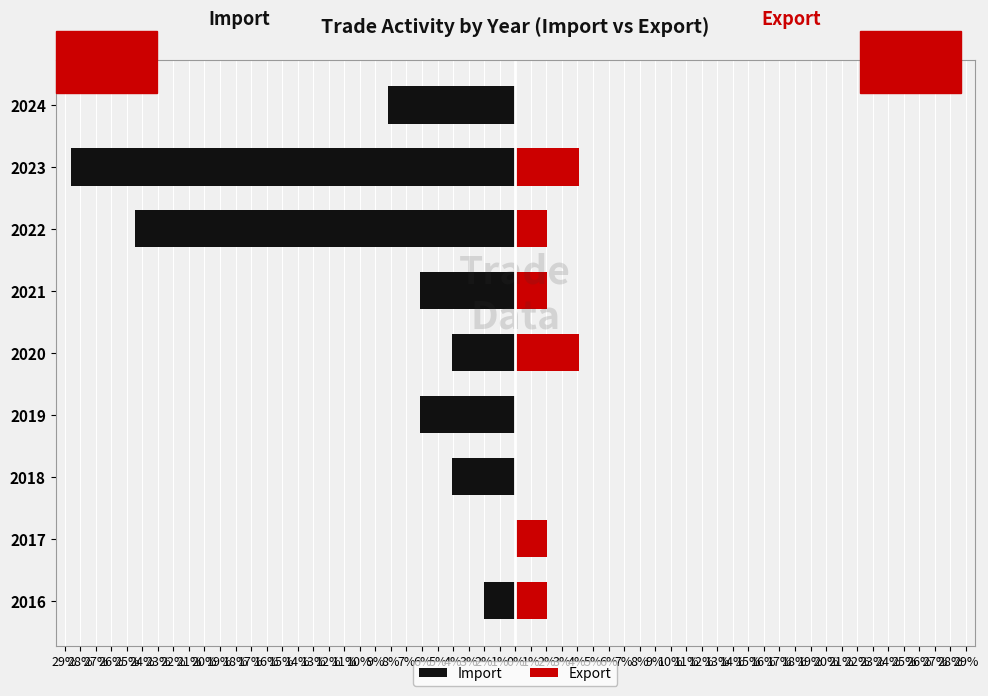

Between 2019 and 2024, which is larger?

2019